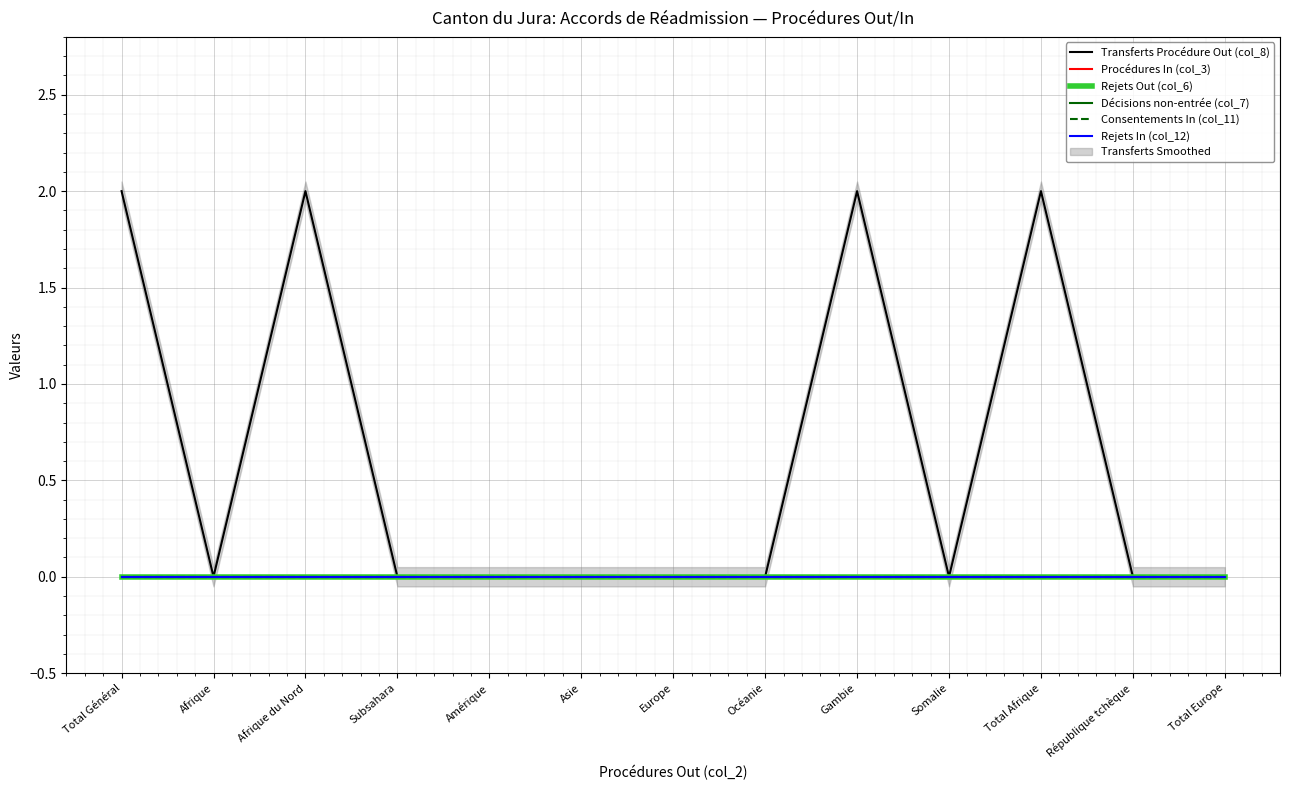

How many lines are shown in the chart?

6